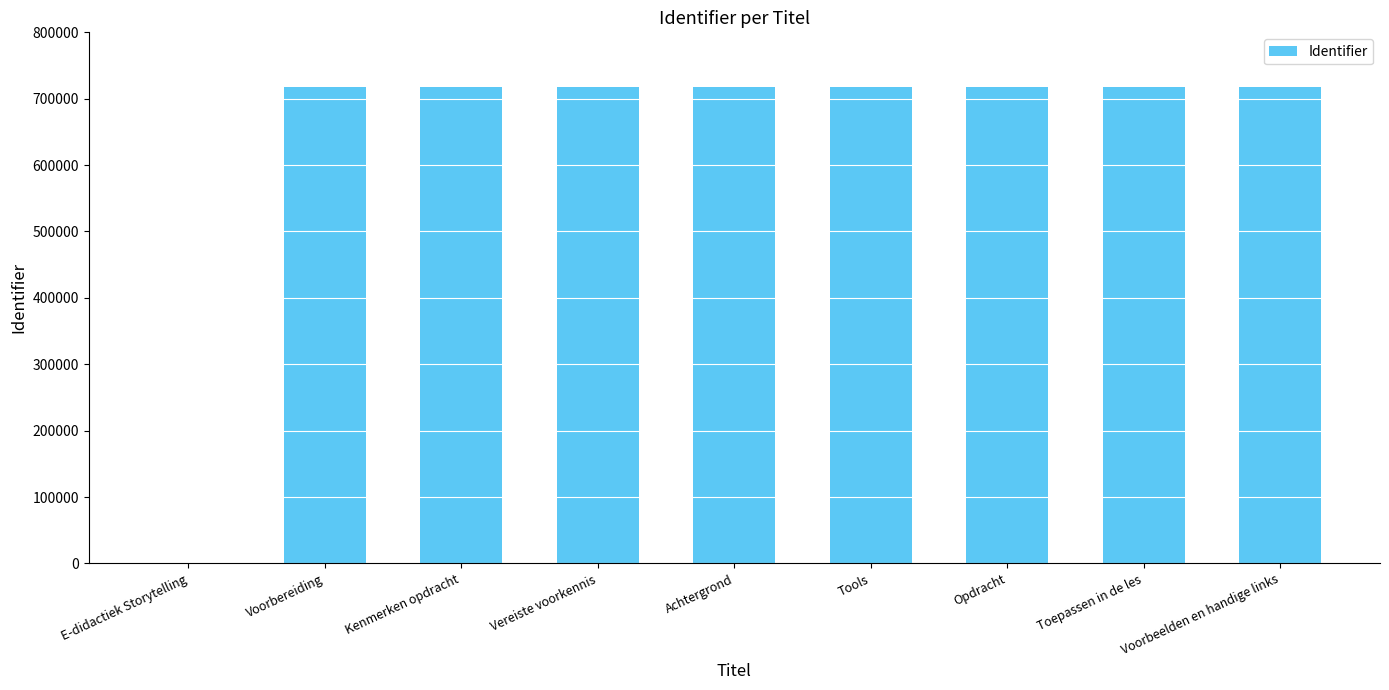

At which label is the value closest to 358677?

Voorbereiding